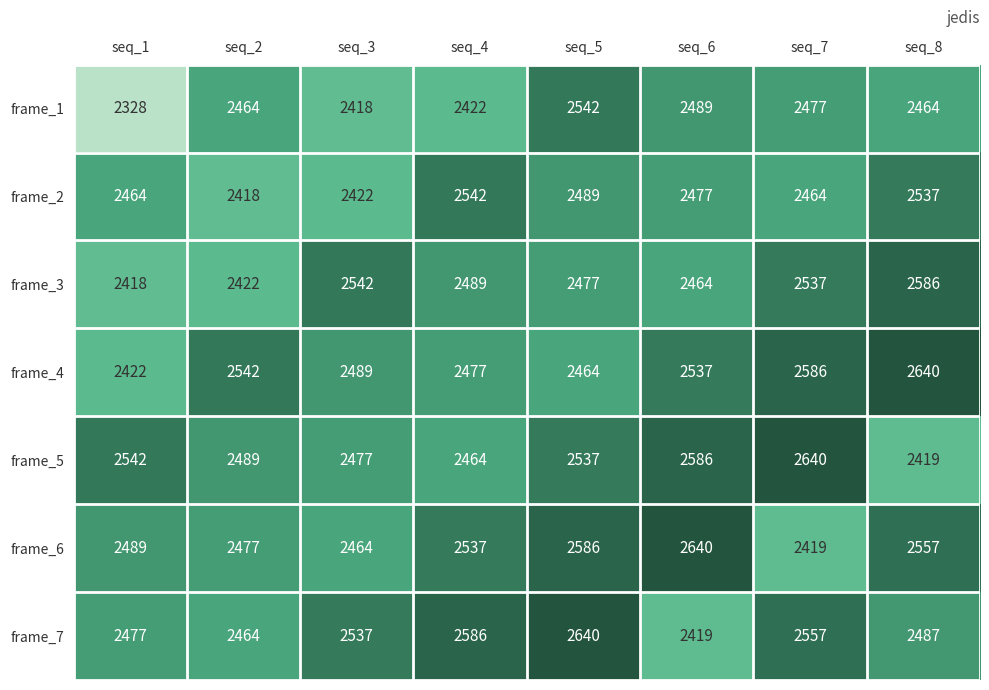

At which category is the sum across all series the highest?

seq_5